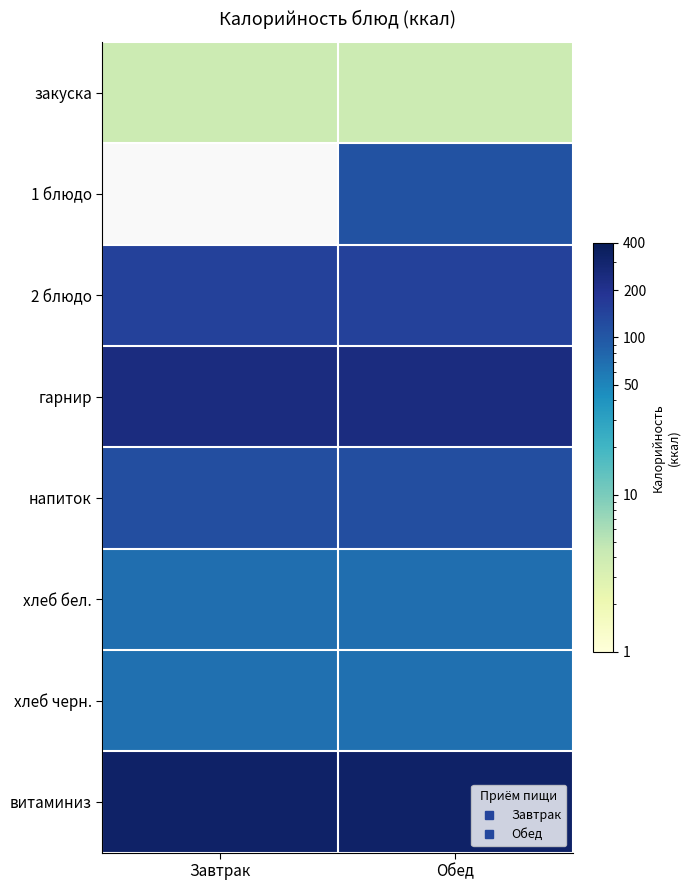

How many series are shown in this chart?

8